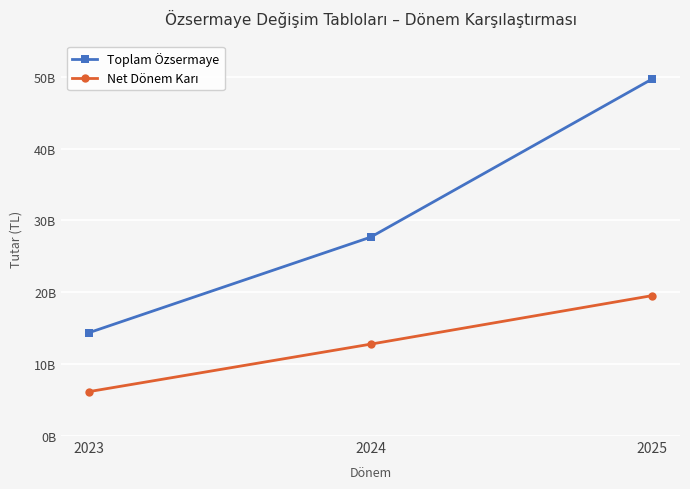

Is this an area chart (filled region under the line)?

No